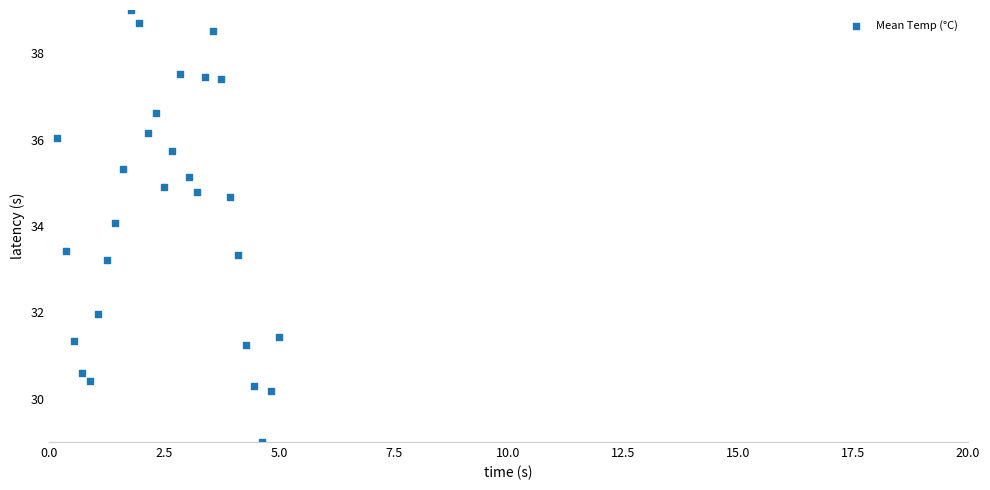

What is the range of Y values (max minus min)?

10.0